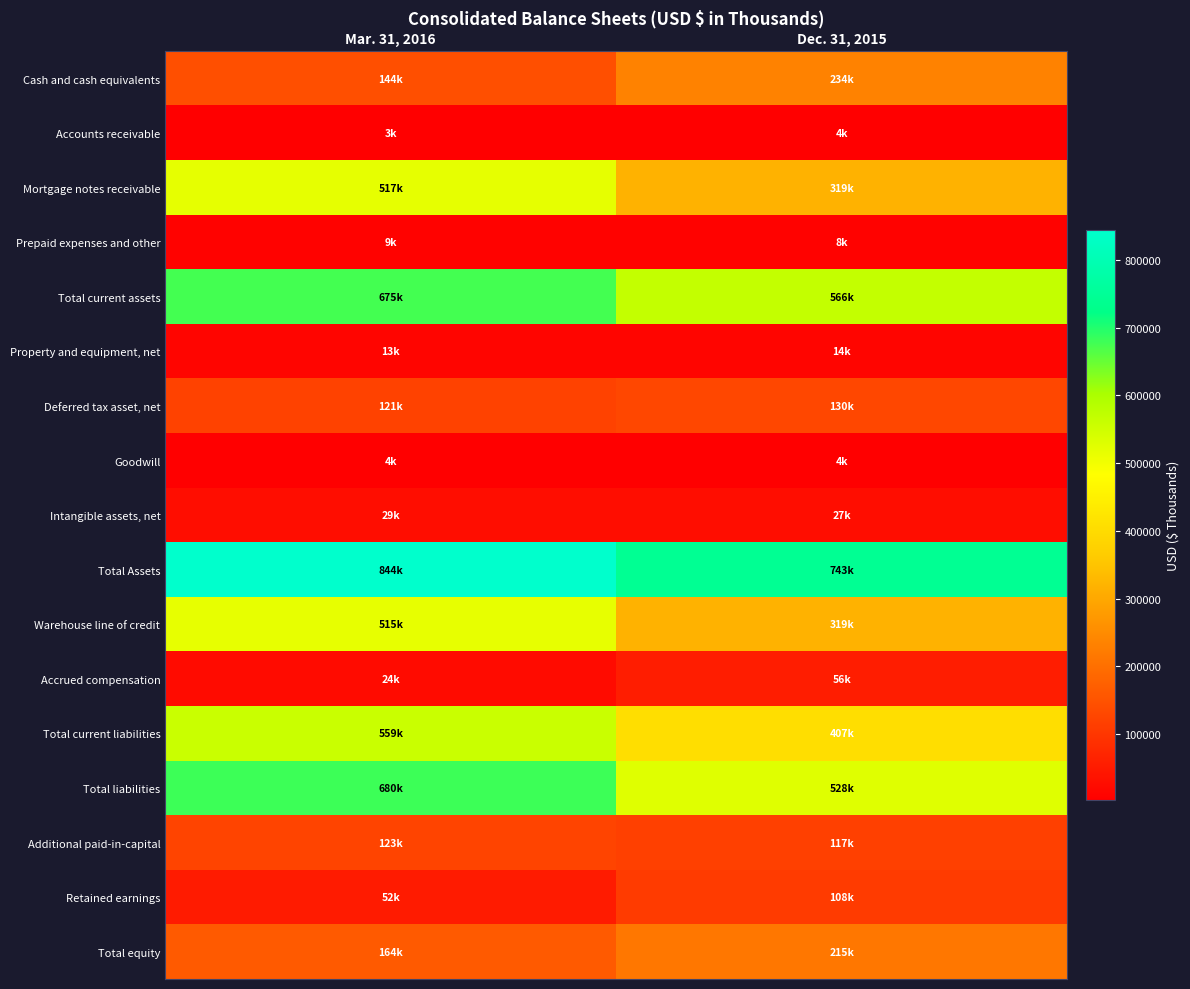

How many series are shown in this chart?

17